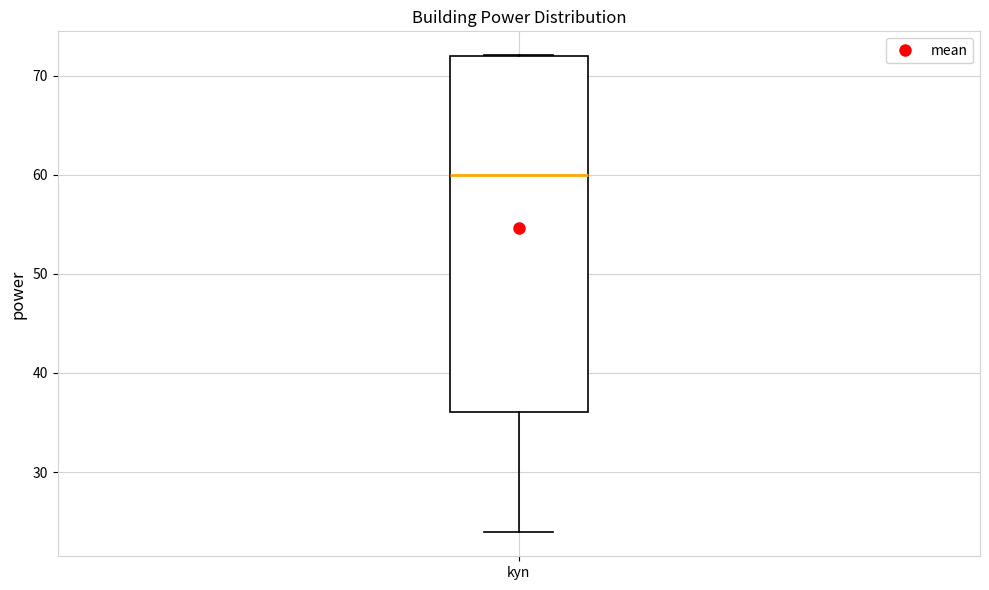

Transcribe this box plot: give where the median line is, the range the box spans, and where the two whiskers end, as read against the y-axis. The values are not printed on the chart, so give them approximately, as read against the axis.

median 60, box 36 to 72, whiskers 24 to 72